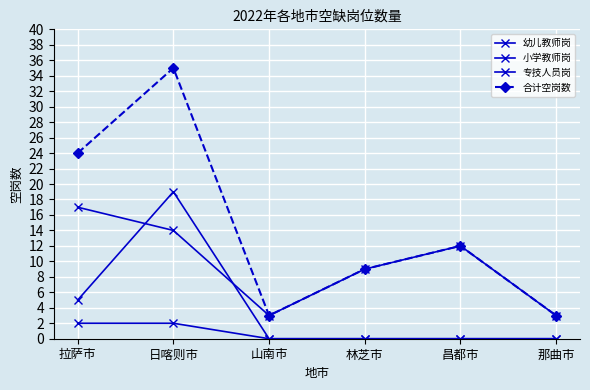

The value of 专技人员岗 at 山南市 is 0. True or false?

True